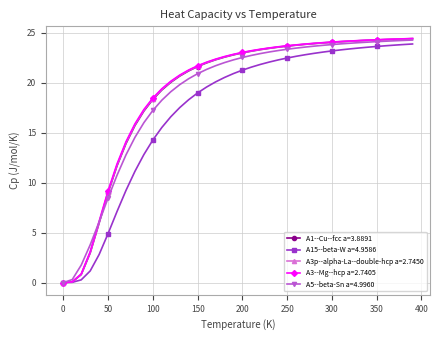

How many values in A5--beta-Sn a=4.9960 are above zero?

39